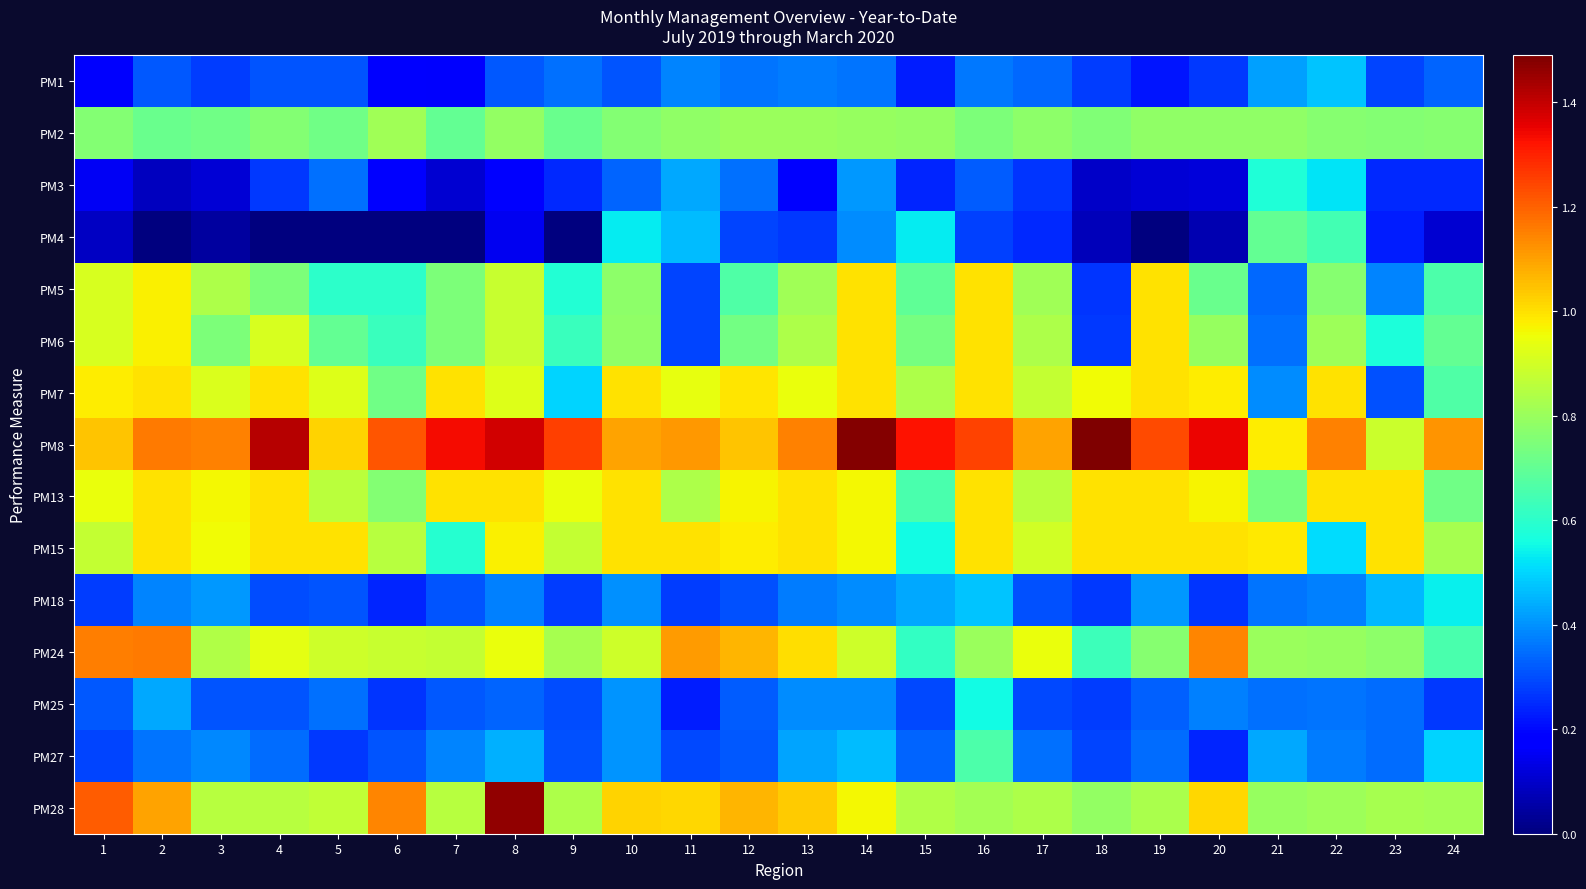

How many distinct data groups are displayed?

15